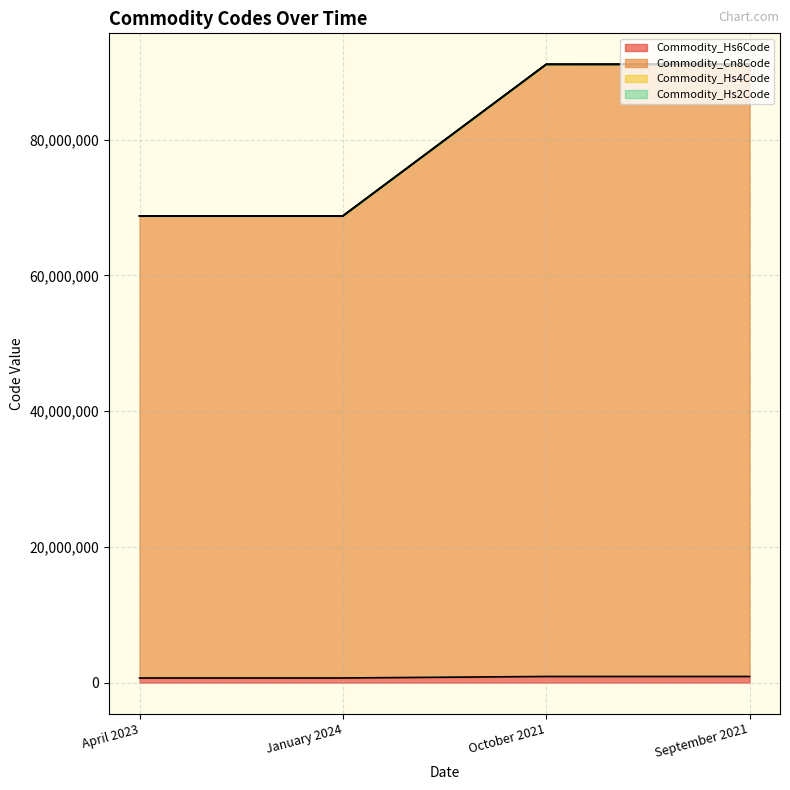

At which label is Commodity_Hs2Code closest to 79954964?

October 2021